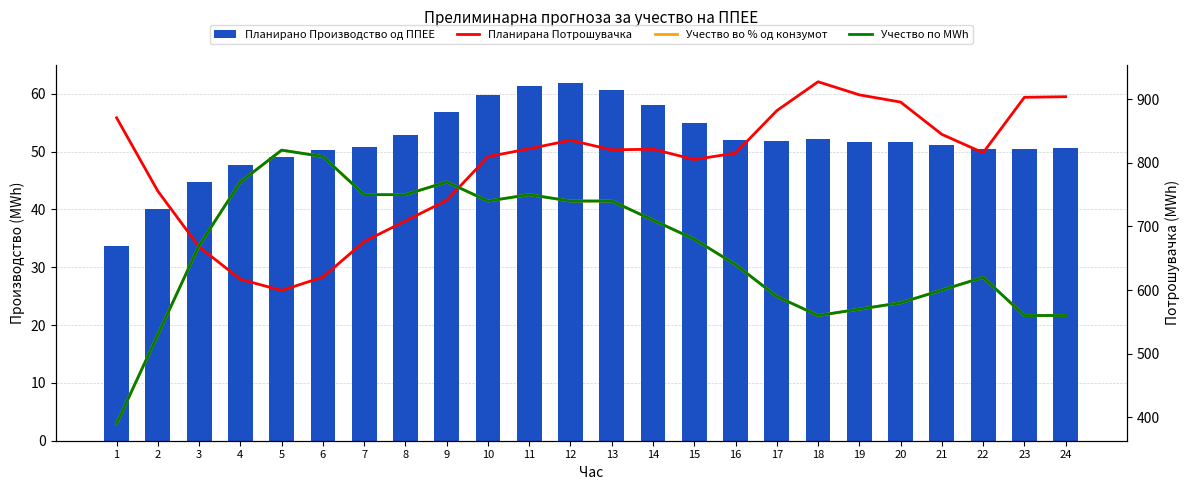

What is the total value across all series at 21?

2095.9